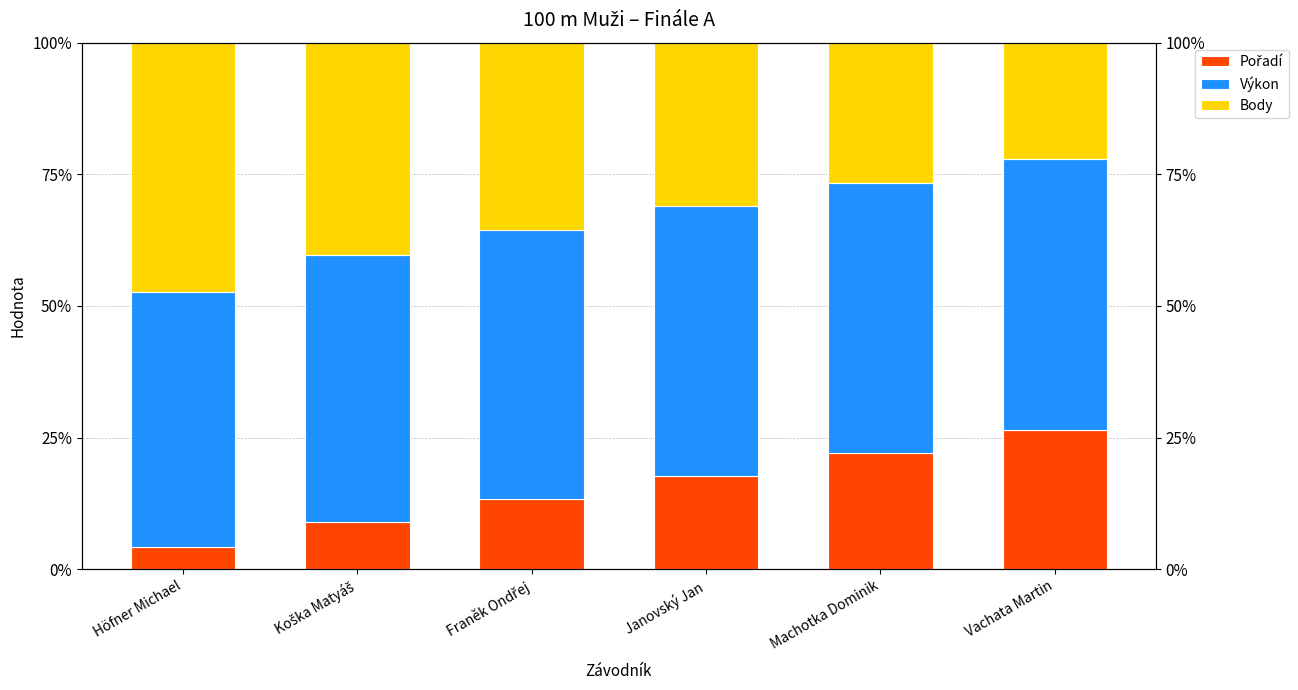

Rank the categories by Body value from lowest to highest.

Vachata Martin, Machotka Dominik, Janovský Jan, Franěk Ondřej, Koška Matyáš, Höfner Michael